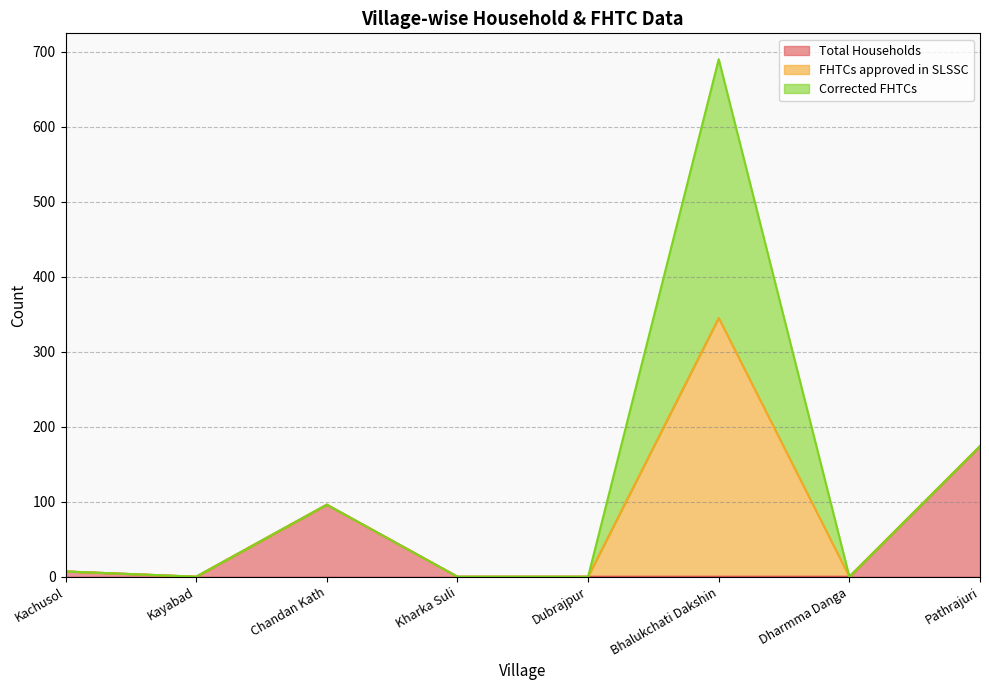

Where is Total Households nearest to the value 87?

Chandan Kath